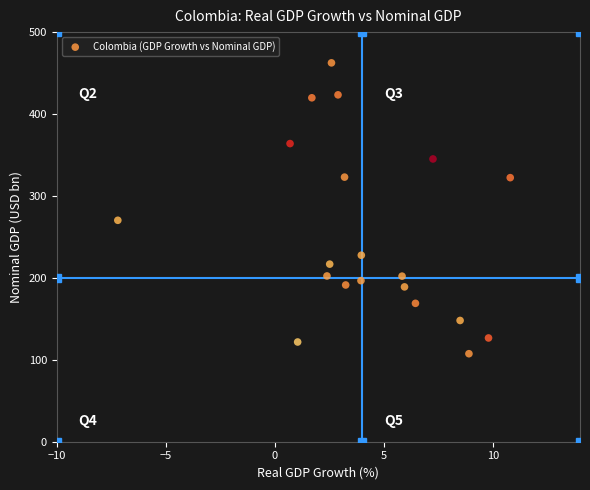

What Y value in the scatter plot is closest to 284?

270.3